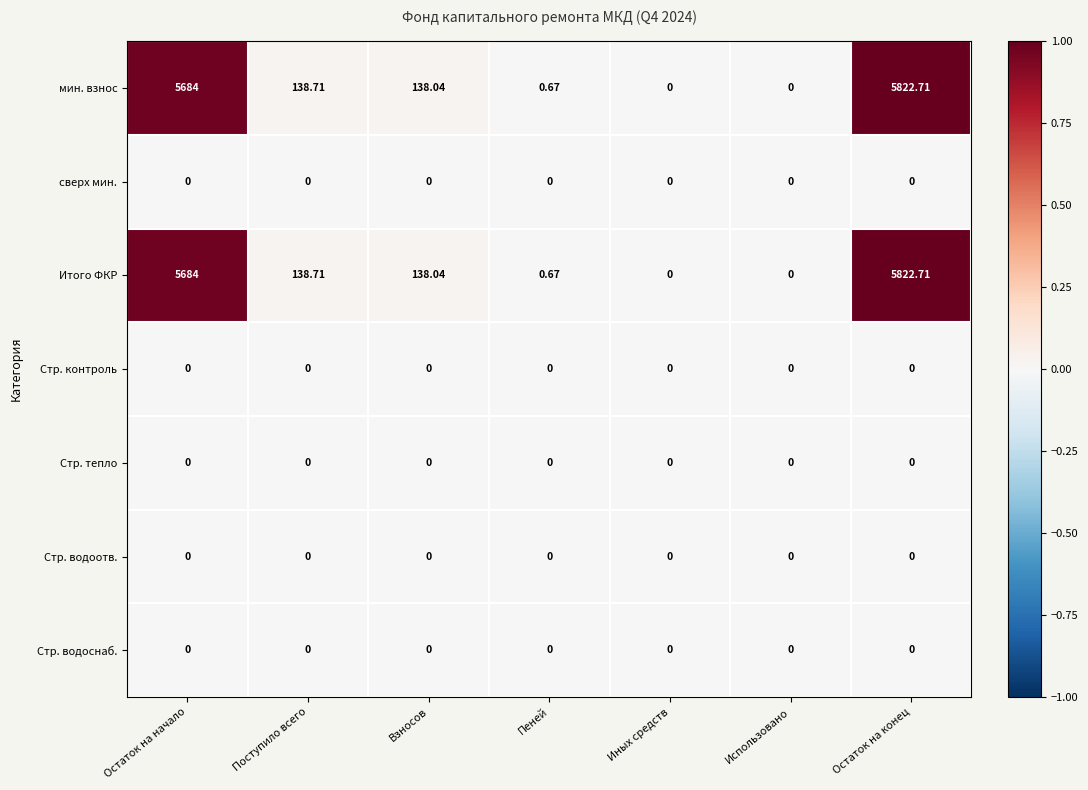

How many data points does each series have?

7